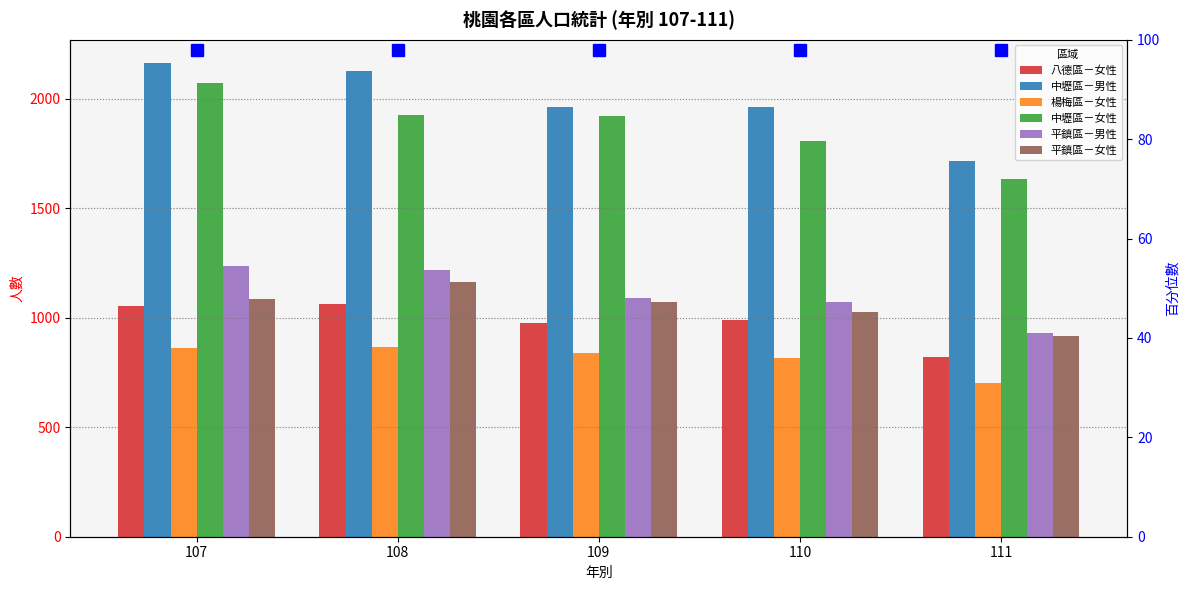

Between 109 and 111, which series saw the biggest shift?

中壢區－女性